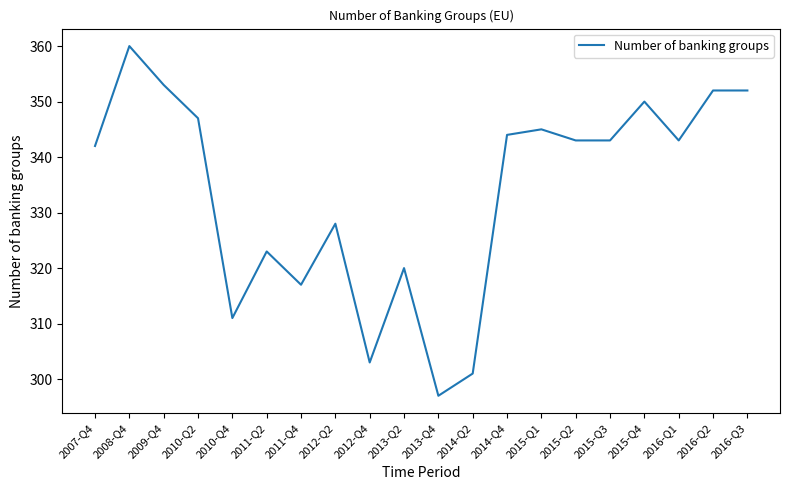

What is the ratio of the value at 2010-Q2 to the value at 2016-Q2?

1.0